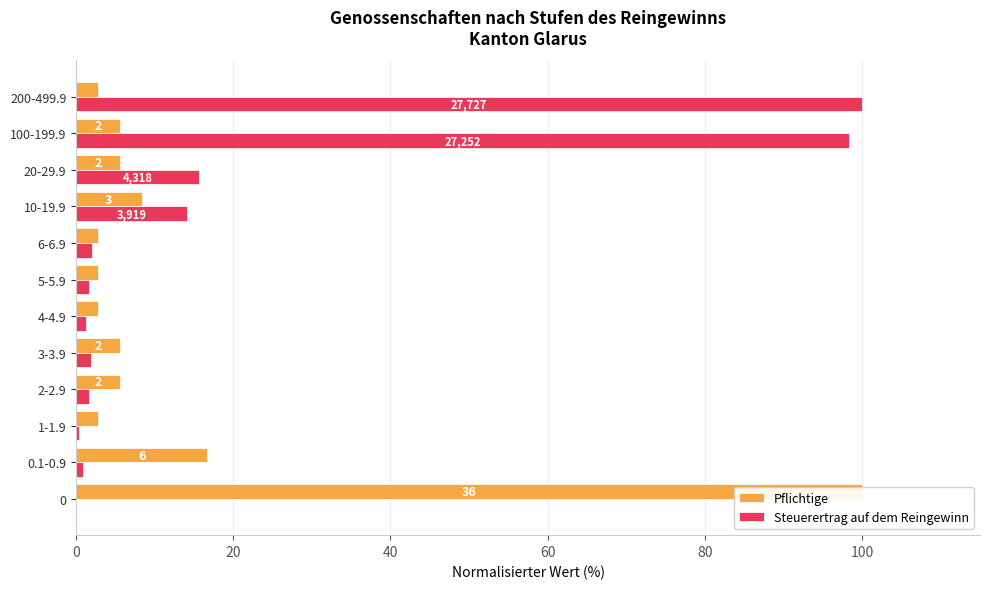

List the series in order of their peak value, lowest first.

Pflichtige, Steuerertrag auf dem Reingewinn